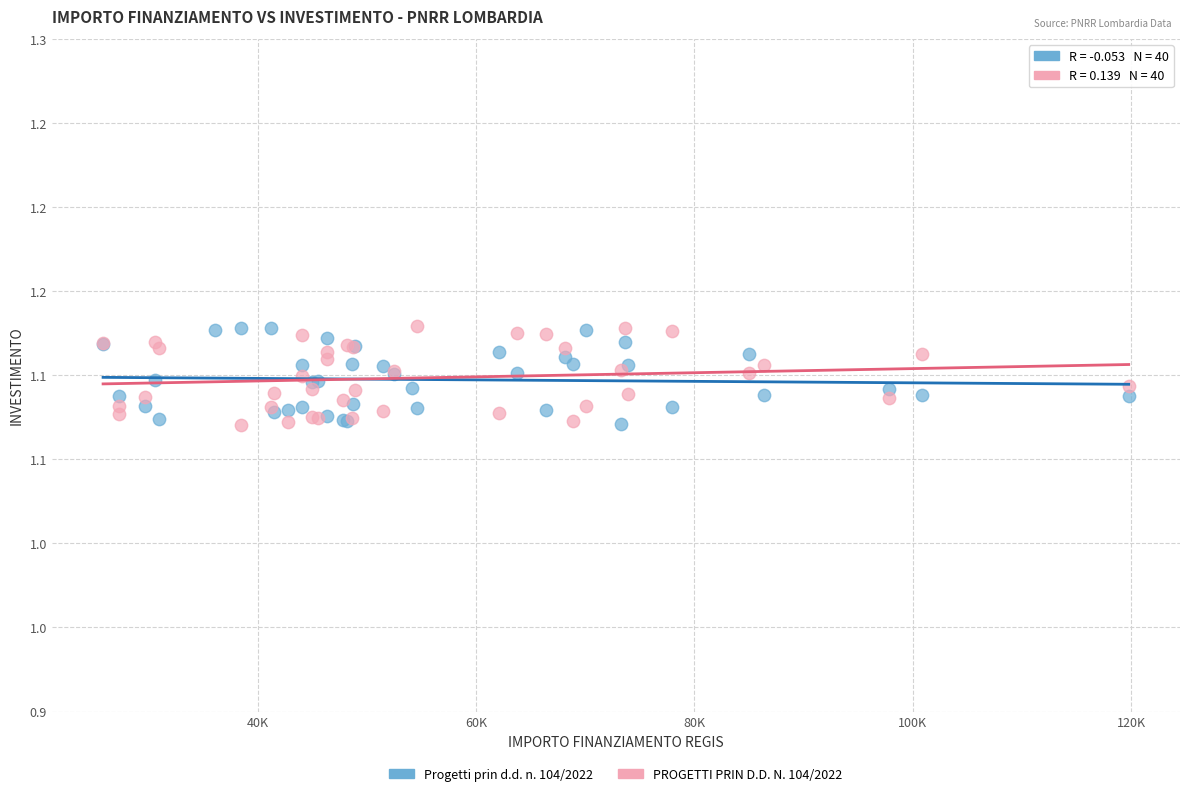

What are all the series names shown in the legend?

Progetti prin d.d. n. 104/2022, PROGETTI PRIN D.D. N. 104/2022